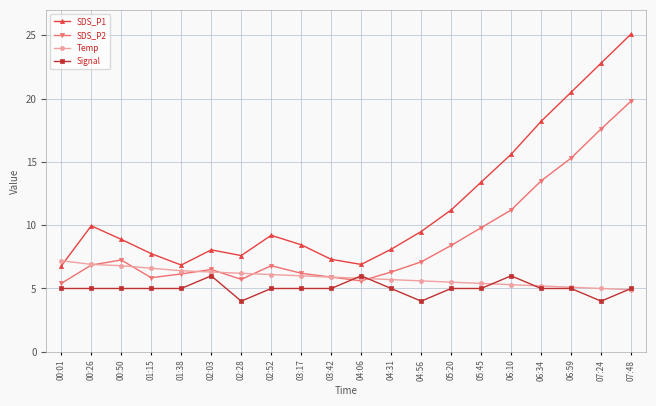

What position from the right is 03:17?

12